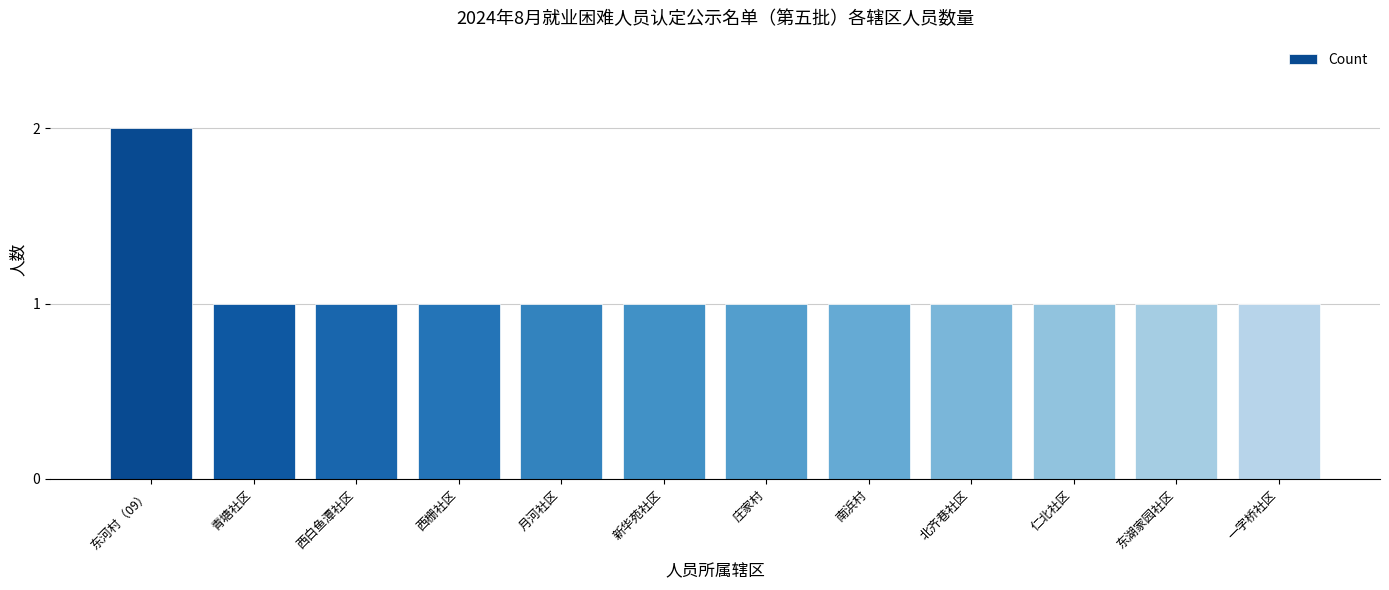

Approximately how many times larger is the value at 南浜村 compared to 新华苑社区?

1.0